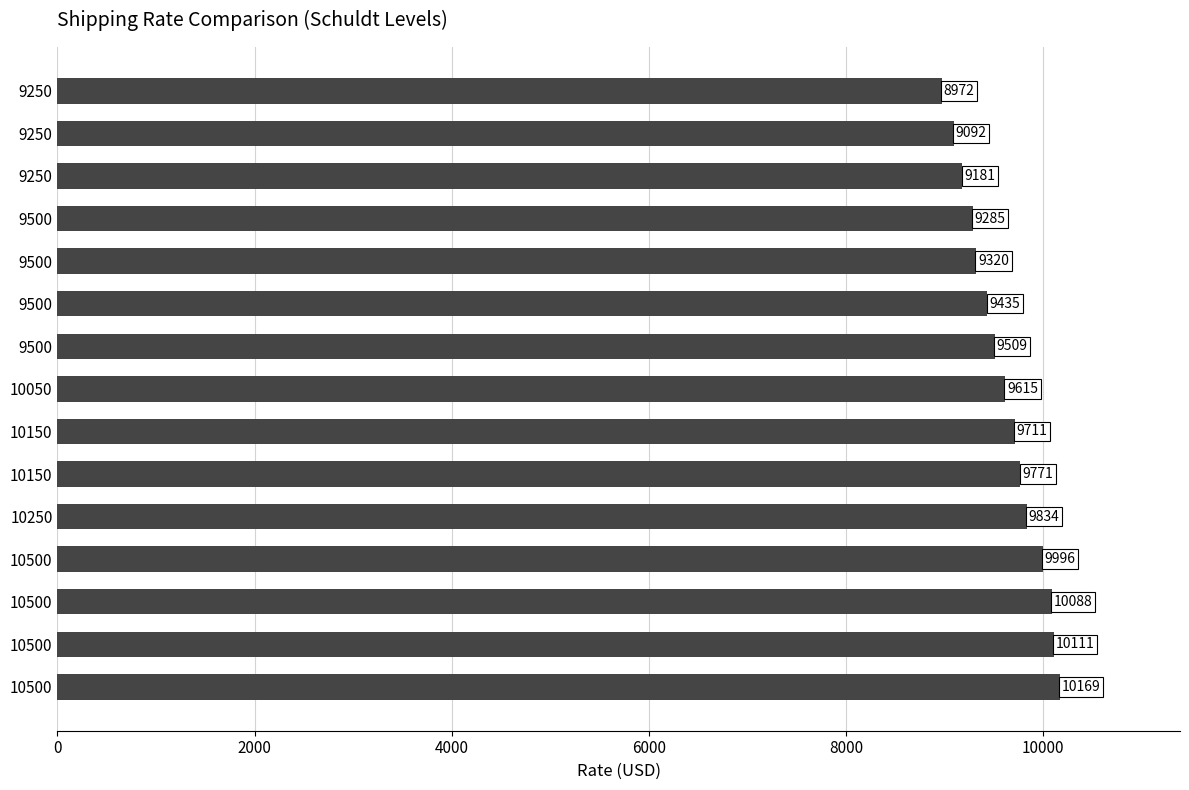

At which label is the value closest to 9570?

10050